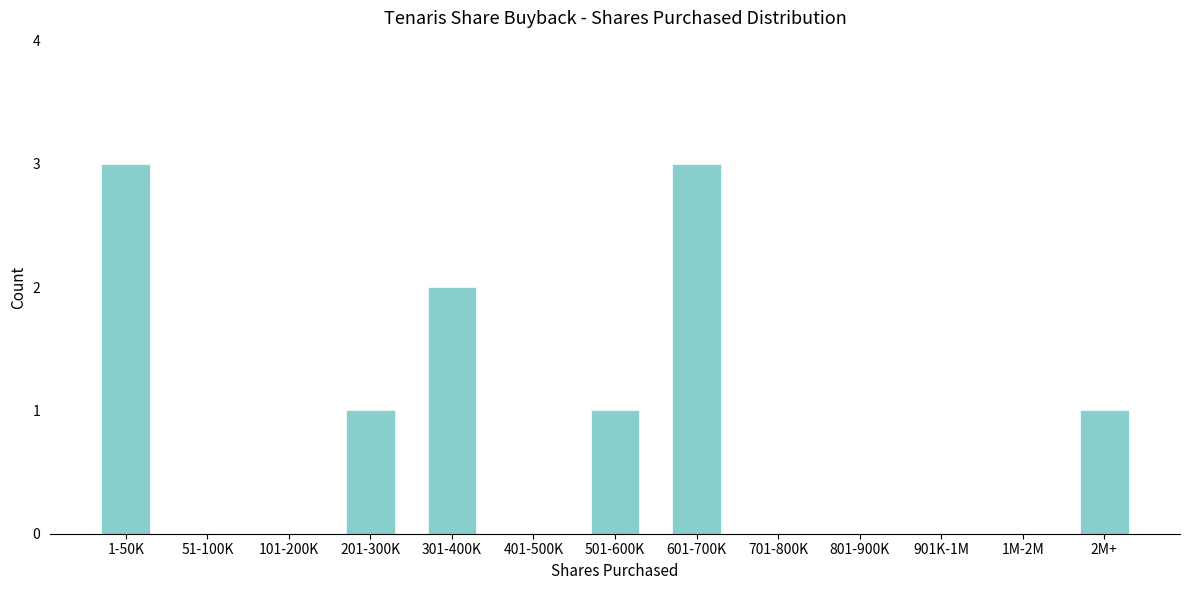

Reading left to right, transcribe all the data shown in this chart.

1-50K=3	51-100K=0	101-200K=0	201-300K=1	301-400K=2	401-500K=0	501-600K=1	601-700K=3	701-800K=0	801-900K=0	901K-1M=0	1M-2M=0	2M+=1